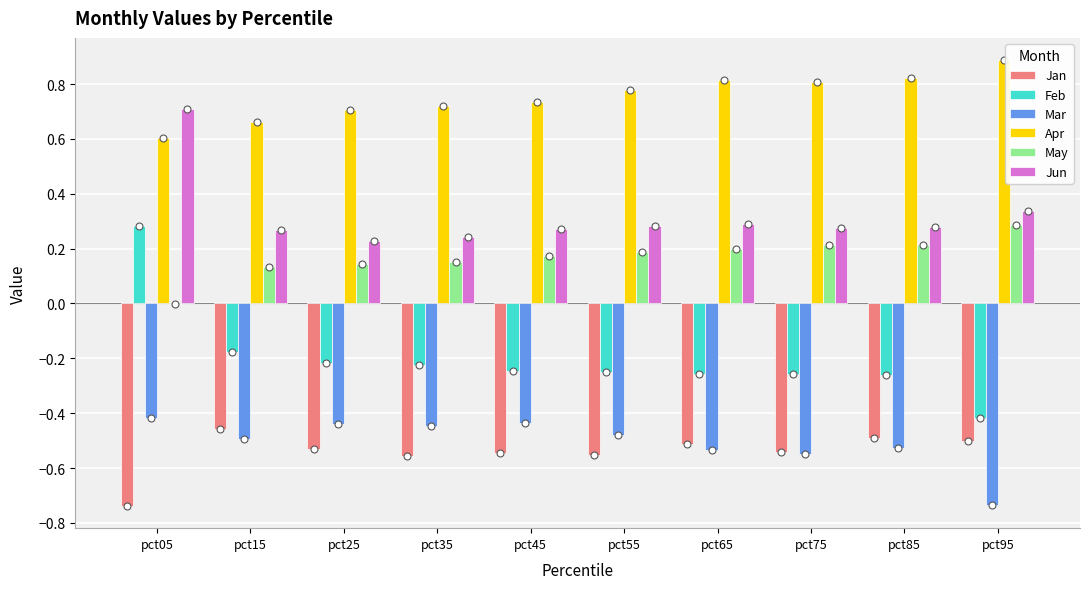

Is it true that Apr equals 0.8 at pct75?

True